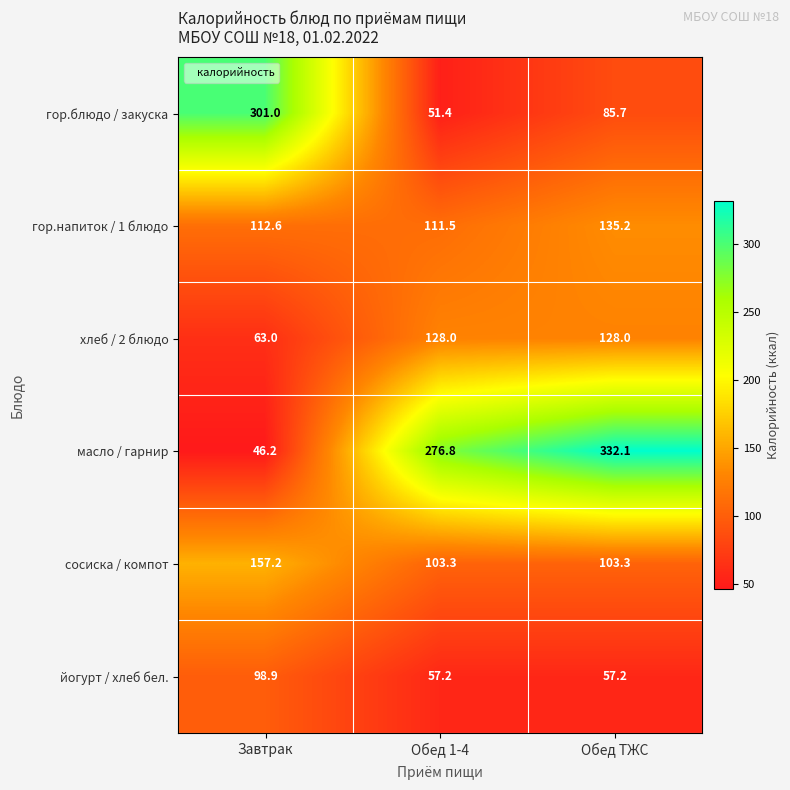

What is the spread (max minus min) of values at Обед 1-4?

225.4